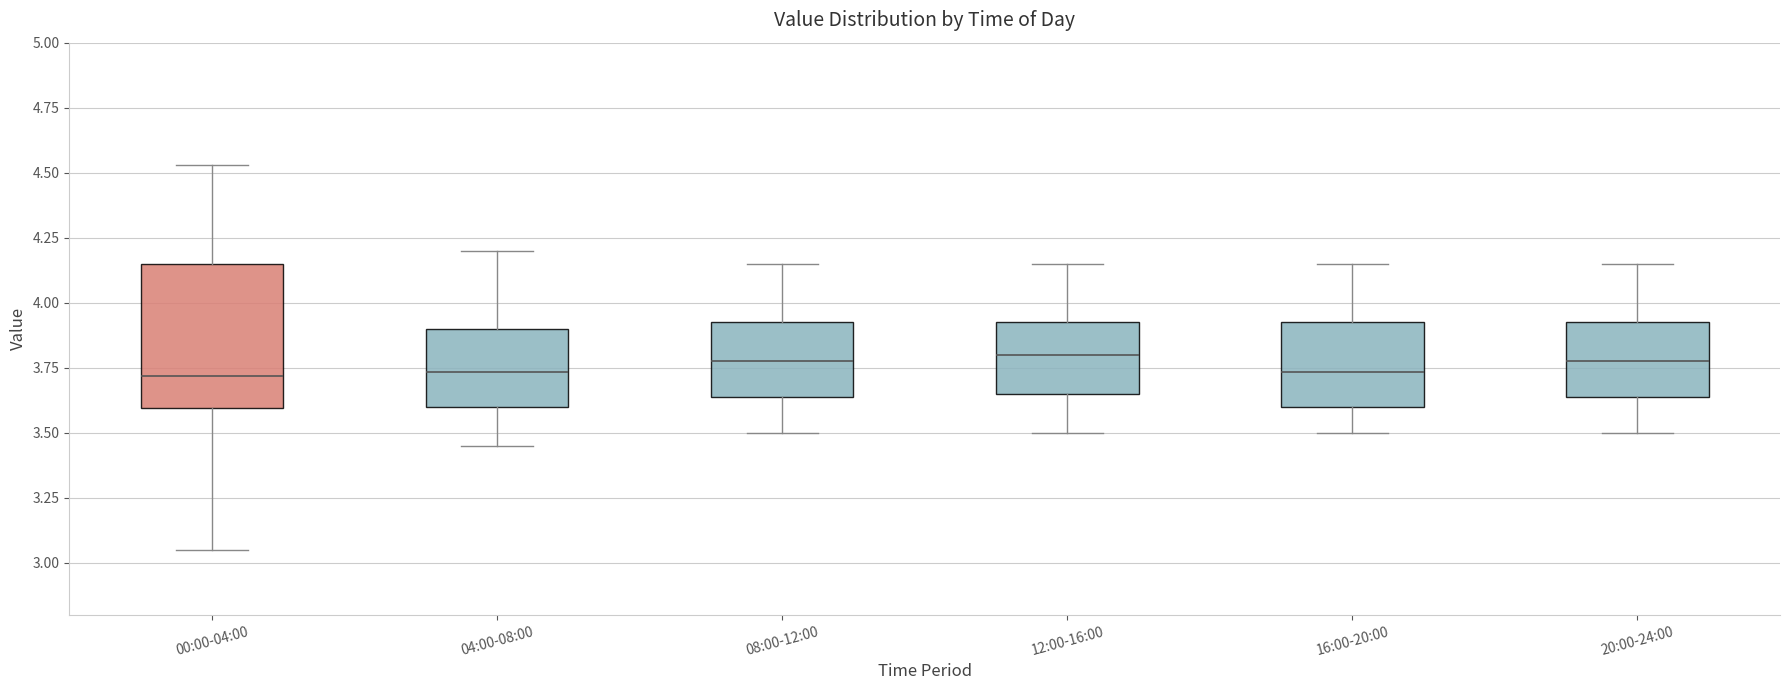

Reading left to right, transcribe this box plot: for each box, give where its median line is, the range the box spans, and where its two whiskers end, as read against the y-axis. The values are not printed on the chart, so give them approximately, as read against the axis.

00:00-04:00: median 3.70, box 3.60 to 4.15, whiskers 3.05 to 4.55
04:00-08:00: median 3.75, box 3.60 to 3.90, whiskers 3.45 to 4.20
08:00-12:00: median 3.80, box 3.65 to 3.95, whiskers 3.50 to 4.15
12:00-16:00: median 3.80, box 3.65 to 3.95, whiskers 3.50 to 4.15
16:00-20:00: median 3.75, box 3.60 to 3.95, whiskers 3.50 to 4.15
20:00-24:00: median 3.80, box 3.65 to 3.95, whiskers 3.50 to 4.15